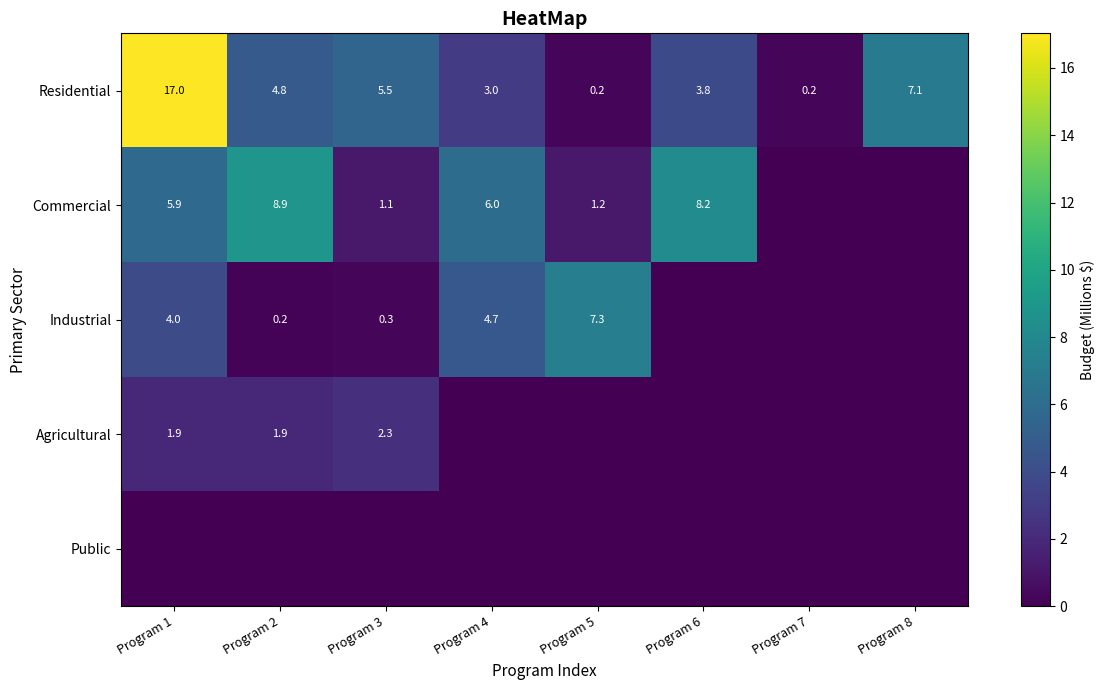

The Residential series shows 0.4 at Program 7. True or false?

False